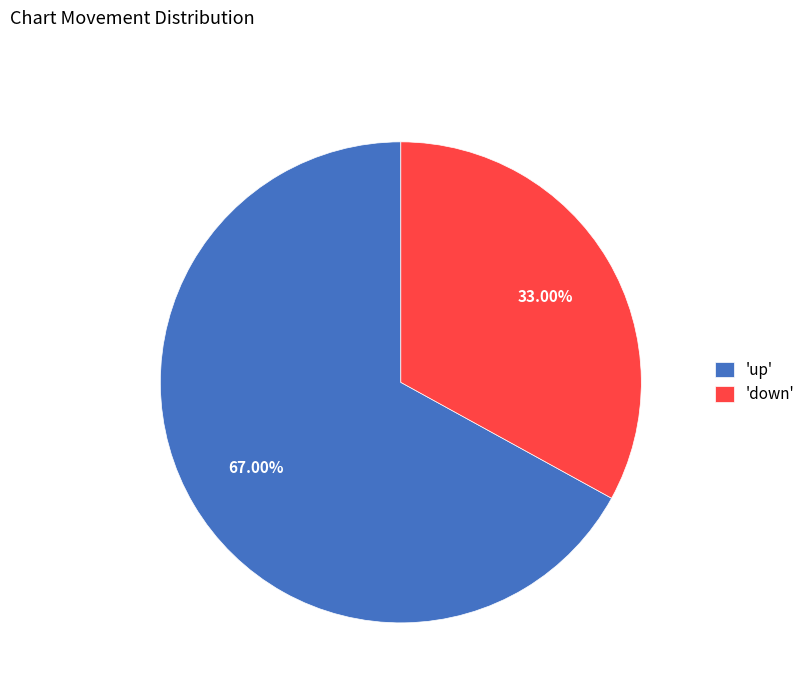

Which slice is the largest?

'up'